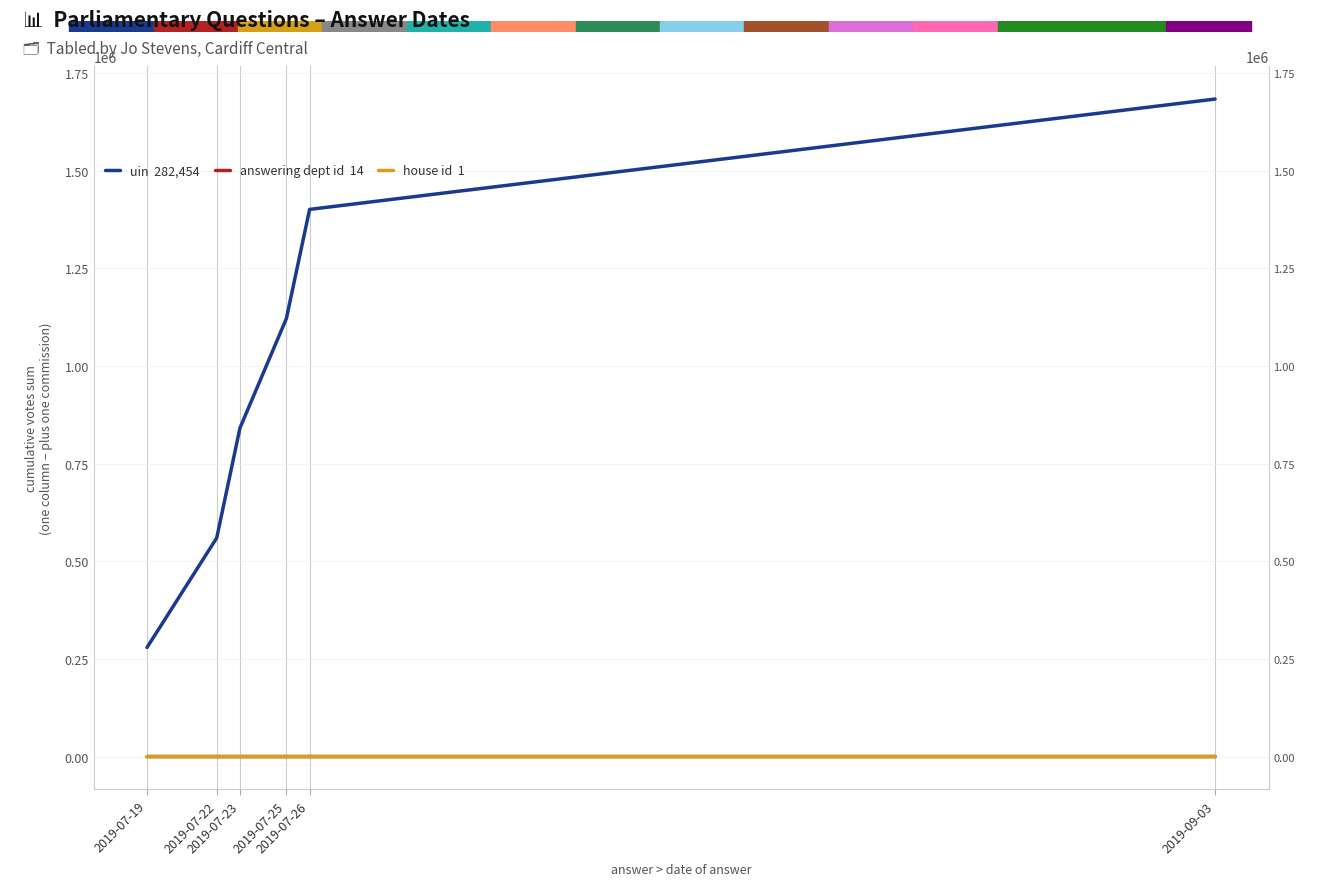

How many uin  282,454 values are between 559739 and 1400600?

4